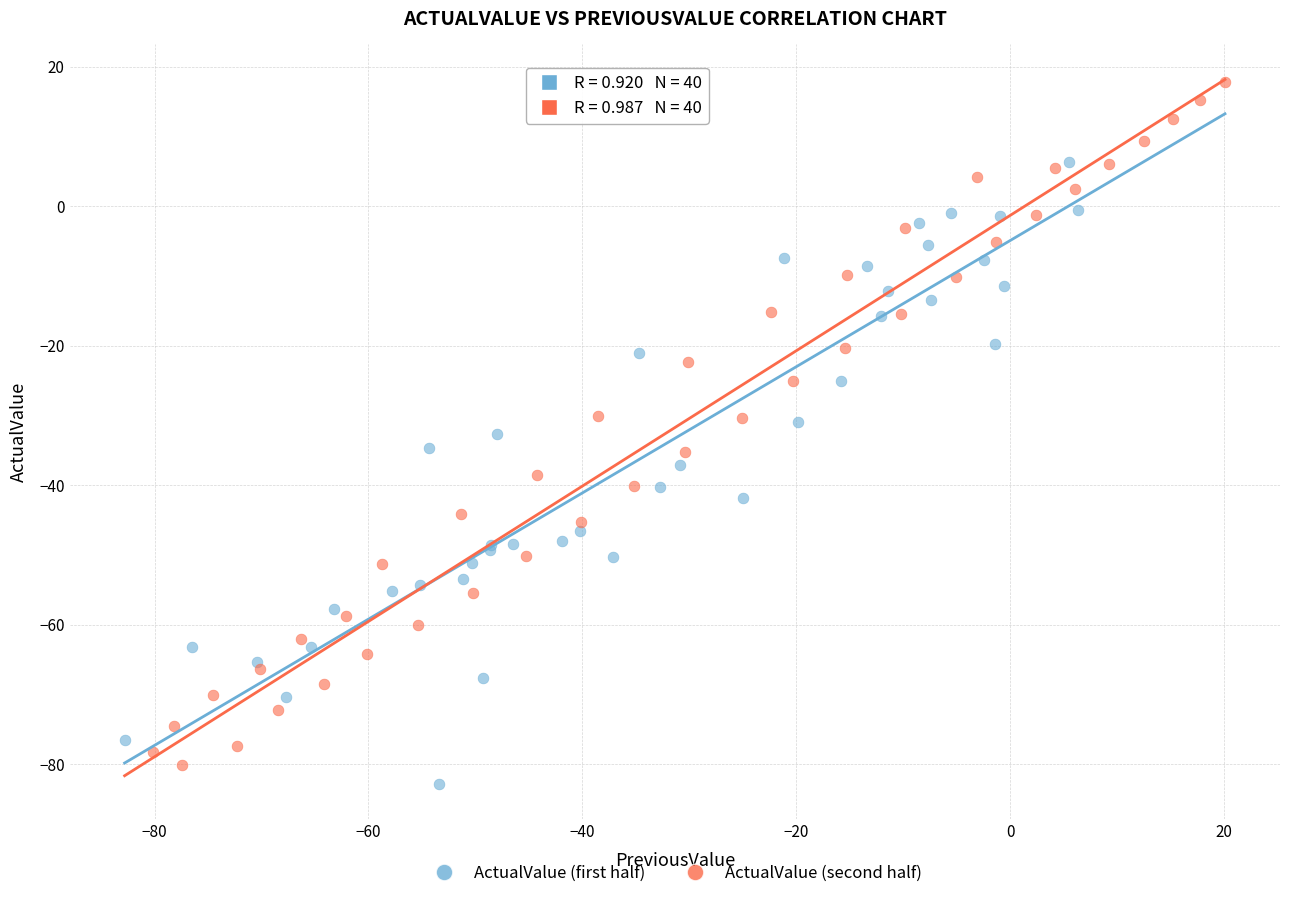

Which series reaches the maximum Y coordinate?

ActualValue (second half)